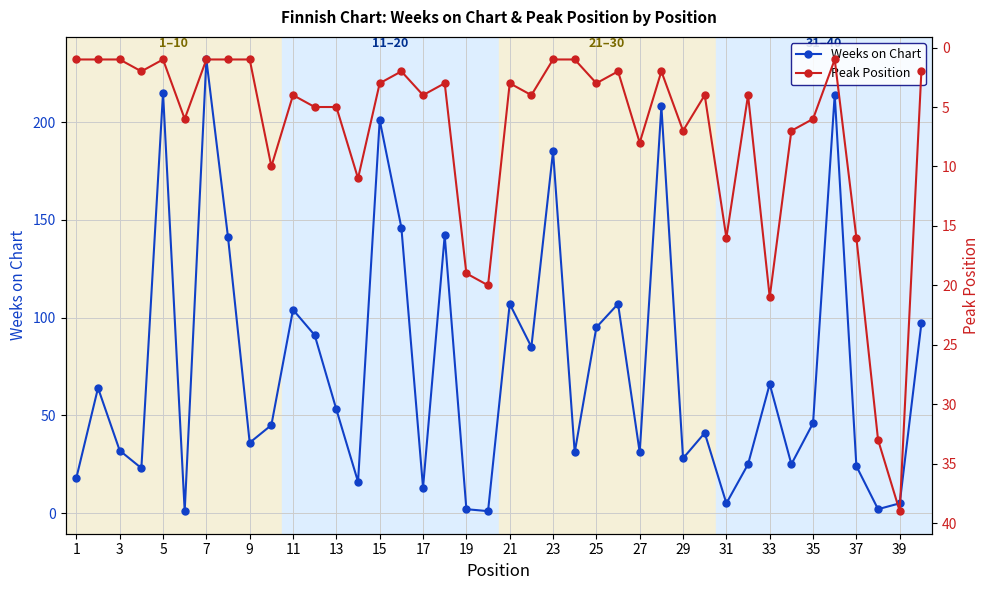

True or false: Weeks on Chart has a value of 1 at 37.

False